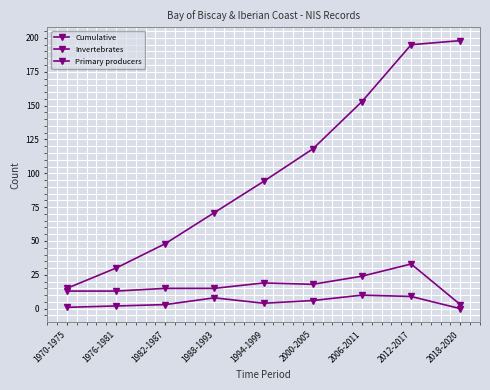

What is the average value of the Primary producers series?

5